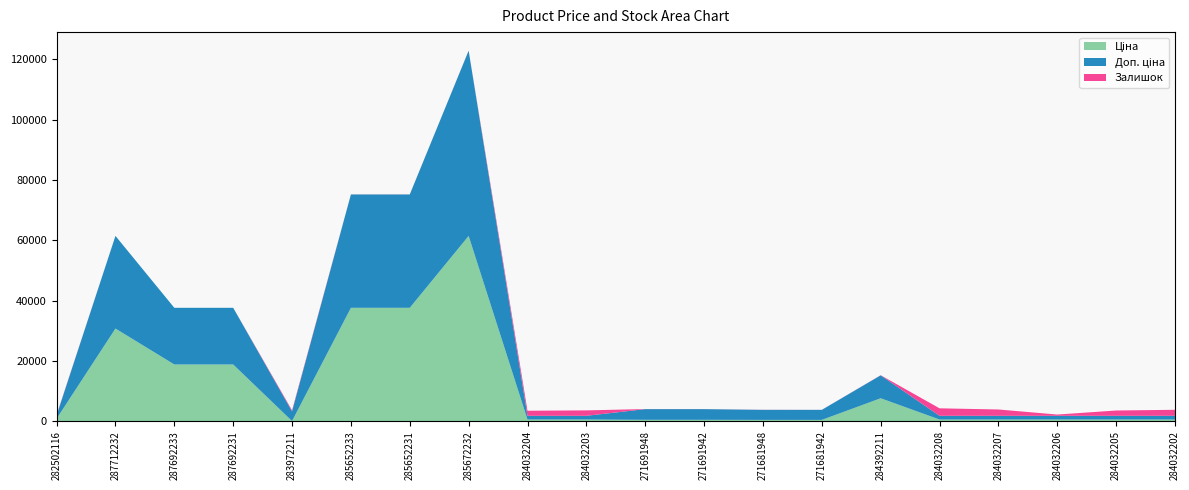

Reading left to right, what are all the values shown in this chart?

Ціна: 818.5	30717.1	18796.8	18796.8	32.0	37593.6	37593.6	61434.3	539.0	539.0	443.1	443.1	416.6	416.6	7596.5	539.0	539.0	539.0	539.0	539.0
Доп. ціна: 1109.2	30717.1	18796.8	18796.8	3205.0	37593.6	37593.6	61434.3	1235.4	1235.4	3545.0	3545.0	3332.5	3332.5	7596.5	1235.4	1235.4	1235.4	1235.4	1235.4
Залишок: 125.0	0.0	0.0	0.0	360.0	13.0	23.0	16.0	1677.0	1802.0	22.0	13.0	30.0	10.0	44.0	2483.0	2096.0	417.0	1757.0	1992.0